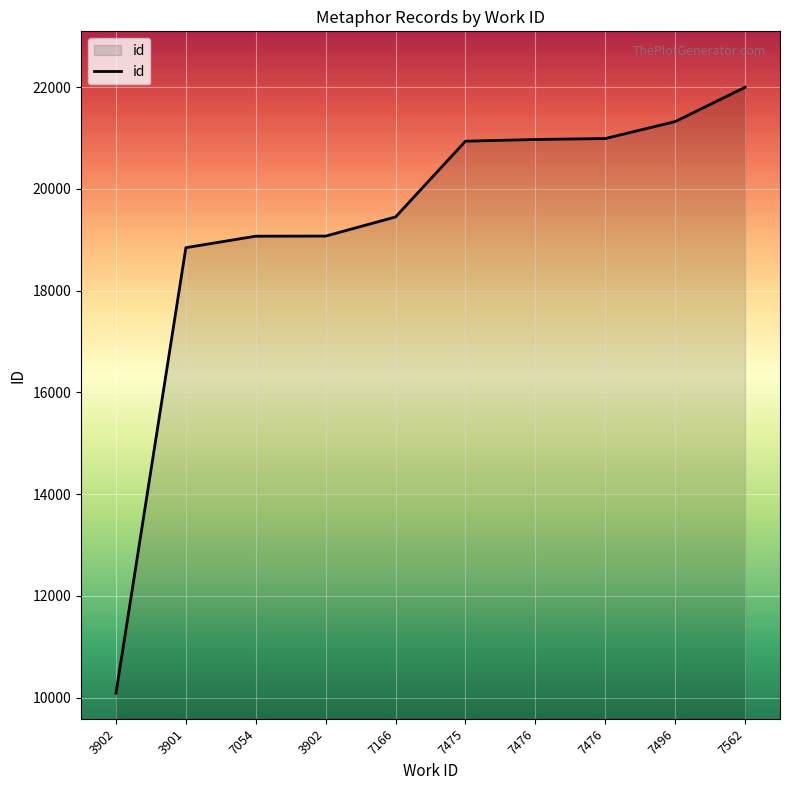

Does the chart display data point markers on the line(s)?

No